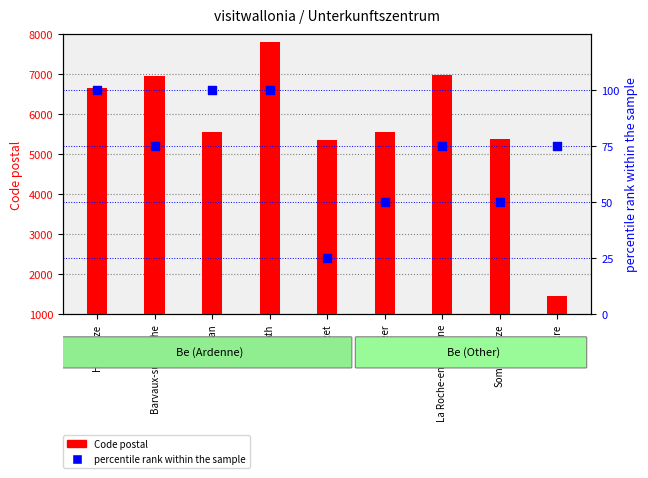

Is the value of percentile rank within the sample at Barvaux-sur-ourthe greater than the value of Code postal at Somme-leuze?

No